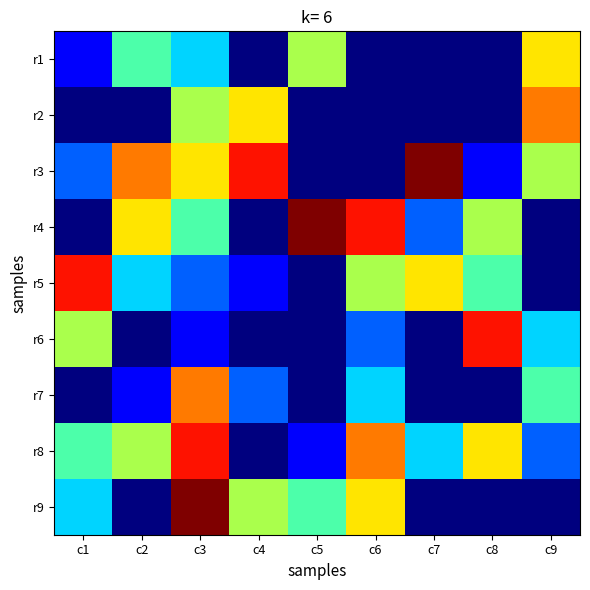

At which category is the sum across all series the highest?

c3